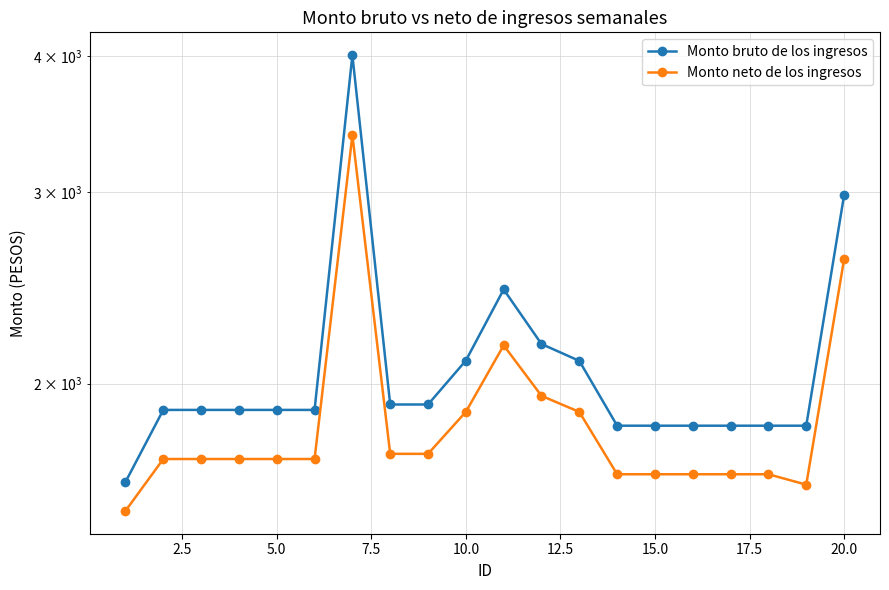

The Monto neto de los ingresos series shows 2239.2 at 15.0. True or false?

False